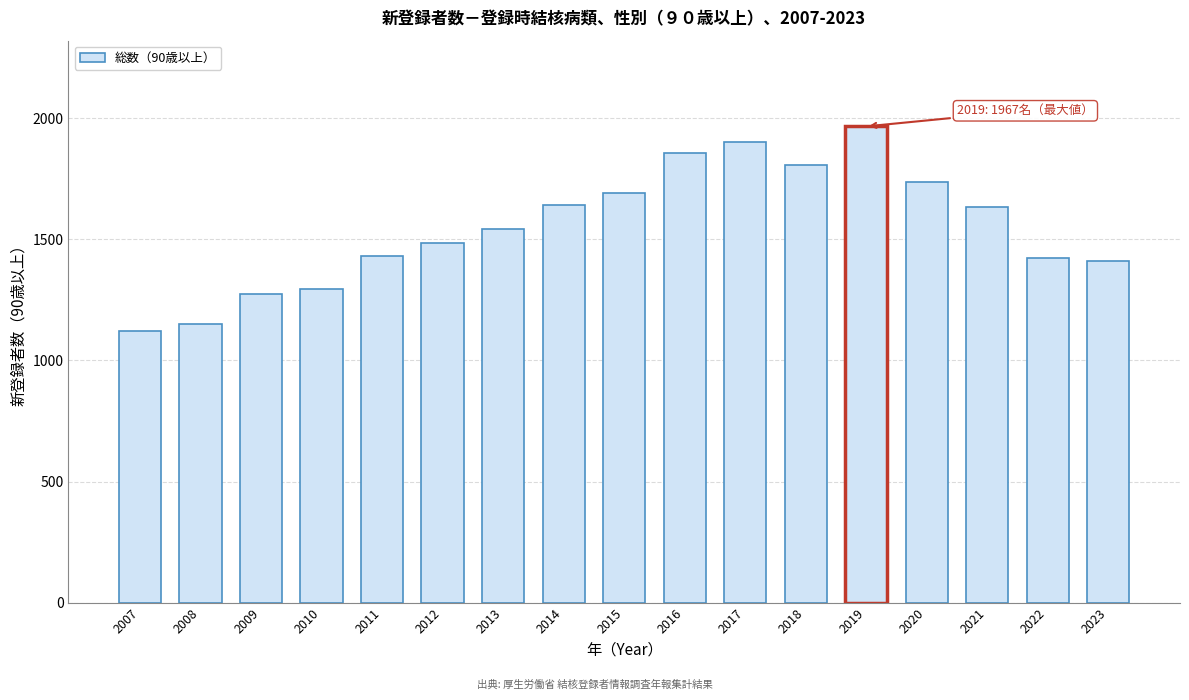

True or false: the data shows 2119 at 2012.

False